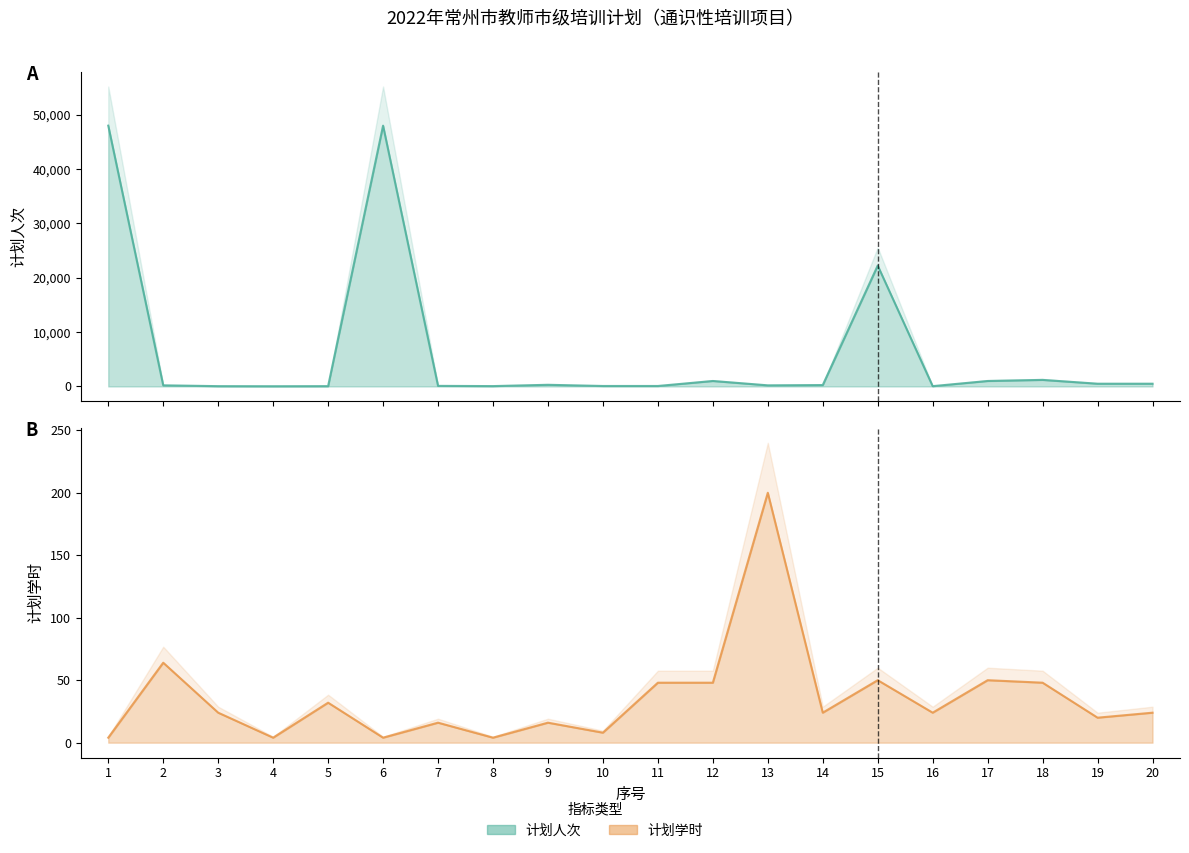

In 计划学时, how many points are higher than both neighbors (excluding endpoints)?

7